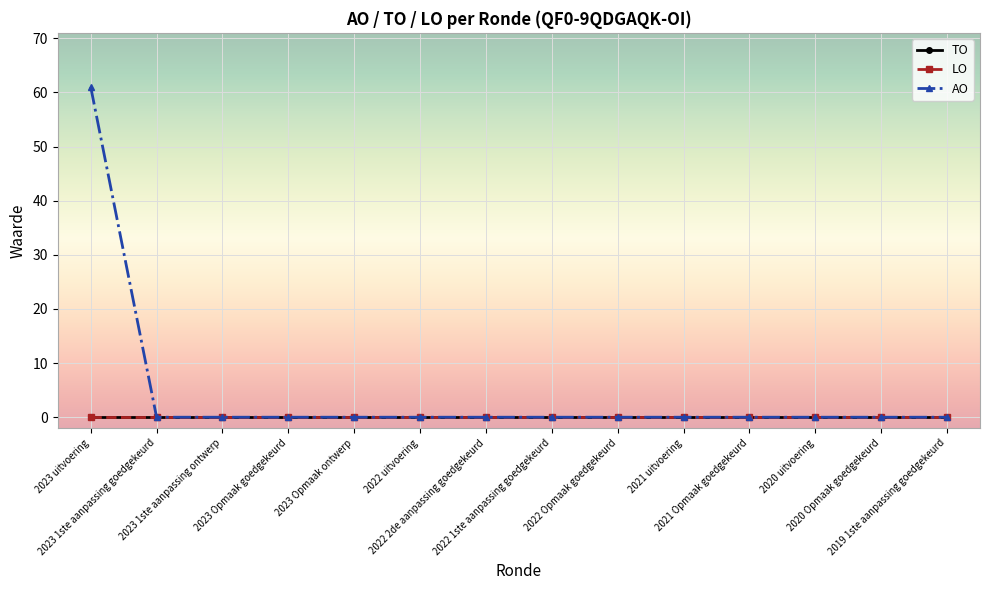

Does the chart have visible grid lines?

Yes